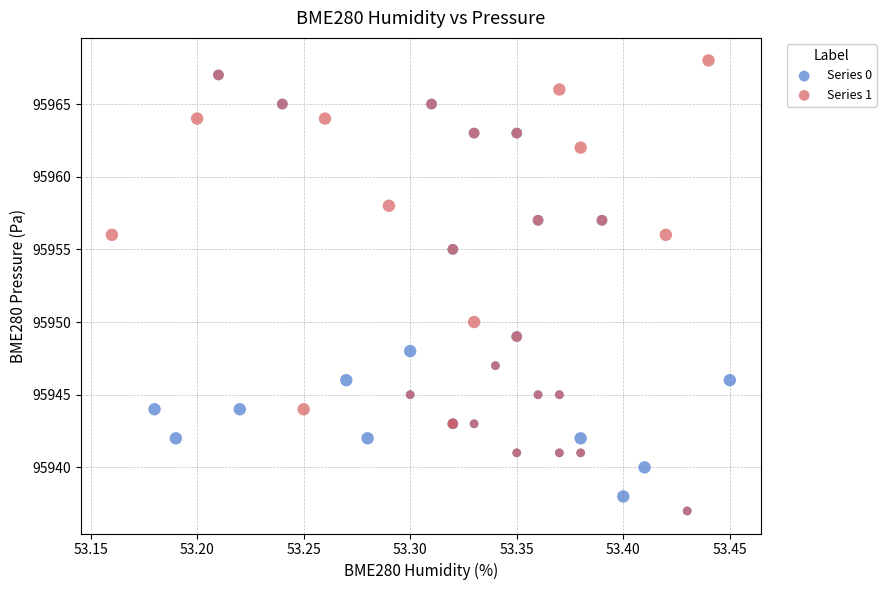

What are all the series names shown in the legend?

Series 0, Series 1